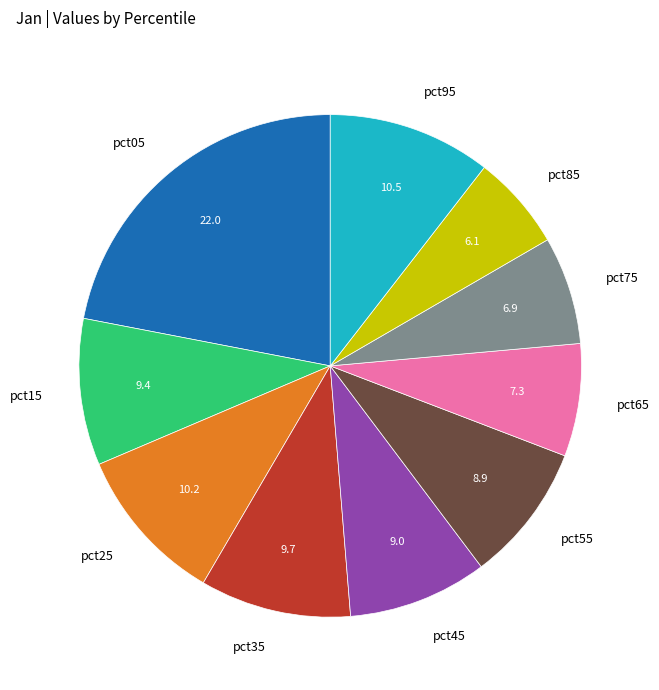

Between pct95 and pct45, which is larger?

pct95